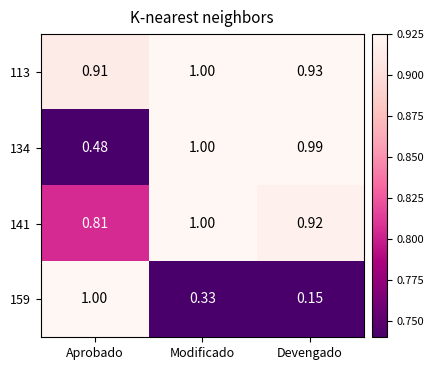

Where is 159 nearest to the value 0?

Devengado